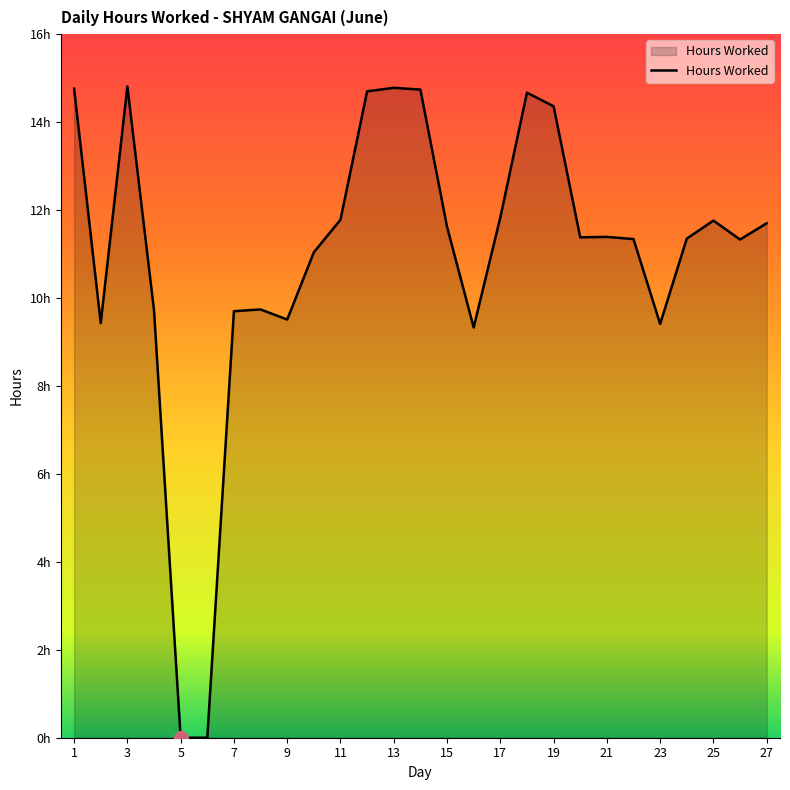

What is the greatest value displayed?

14.8